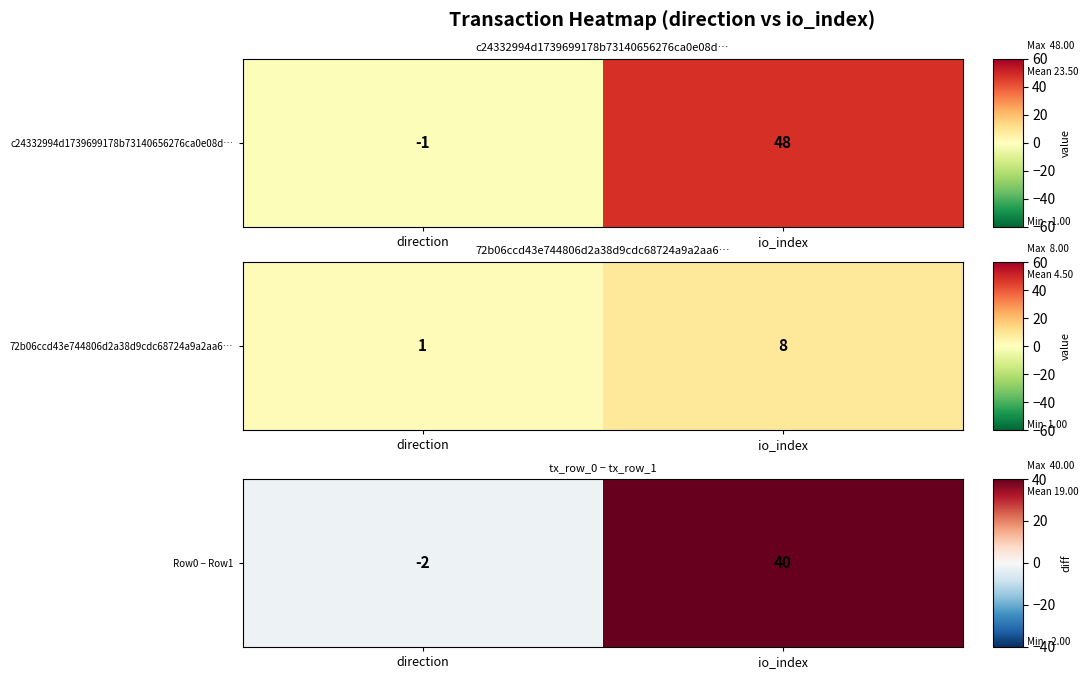

What is the difference between the maximum and minimum values?

42